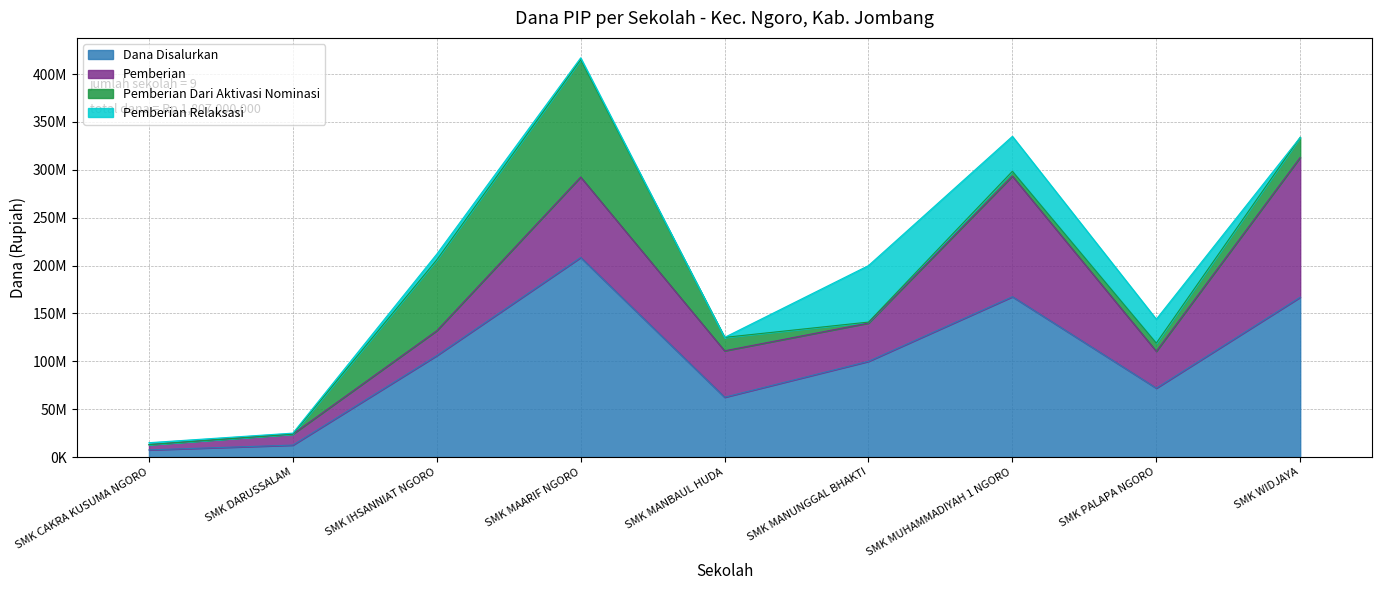

Is it true that Pemberian Relaksasi equals 7293838 at SMK PALAPA NGORO?

False